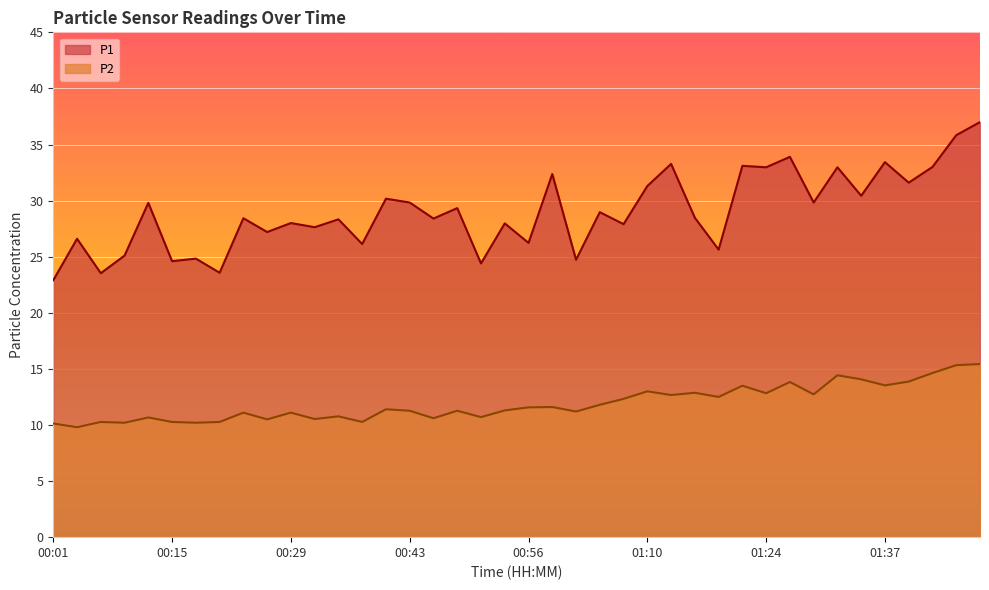

Where does the P2 series first go above 11?

00:23